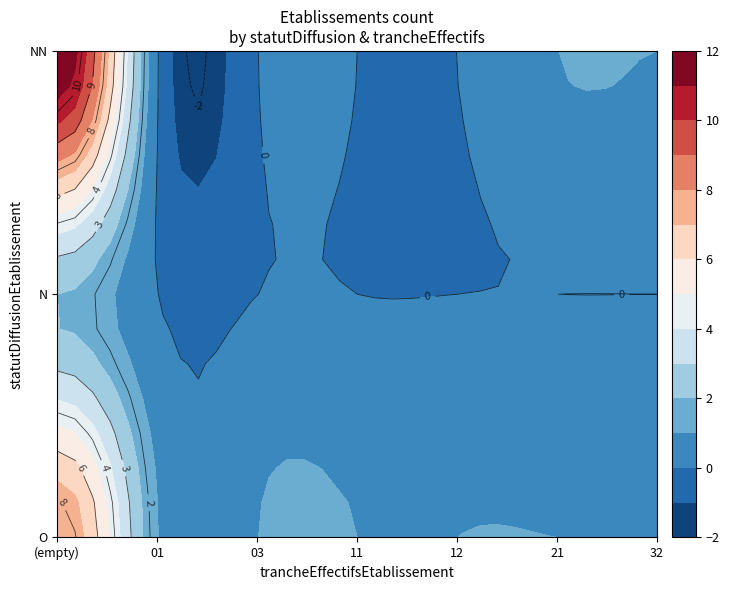

At which label does NN reach its minimum?

01